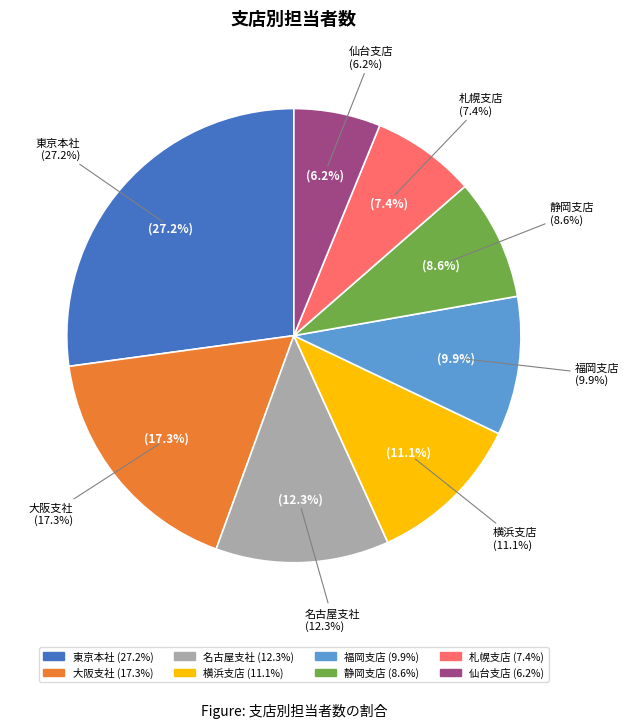

Is there any slice that represents more than half of the pie?

No